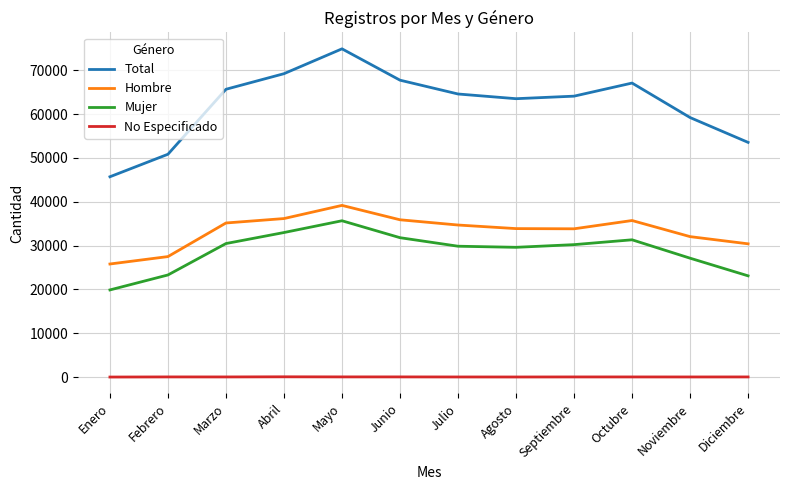

Count the number of categories in the chart.

12